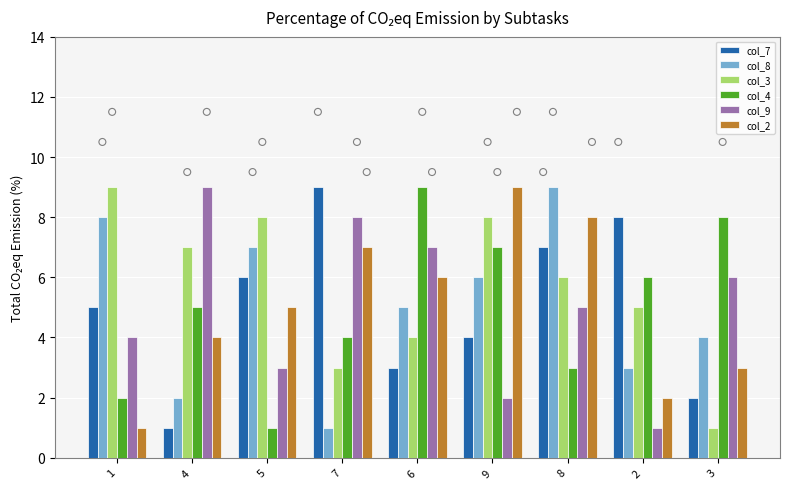

At how many categories does at least one series exceed 4?

9